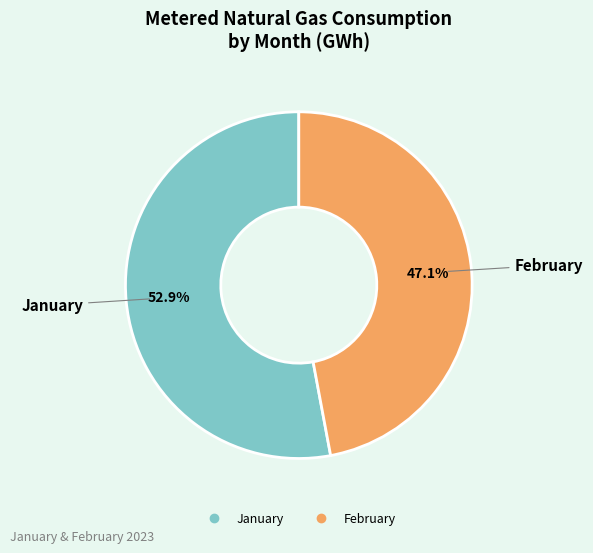

What portion of the pie excludes February?

52.9%